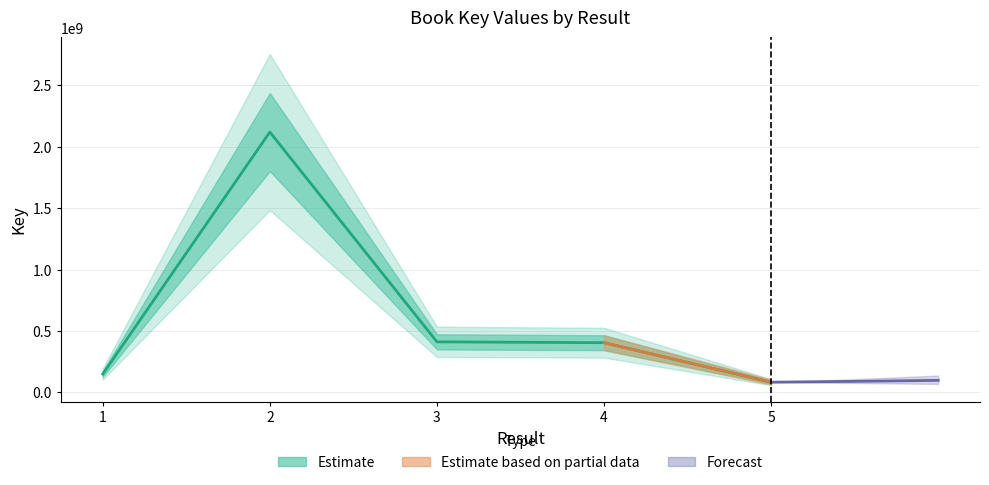

What is the sum of all values?

3166657690